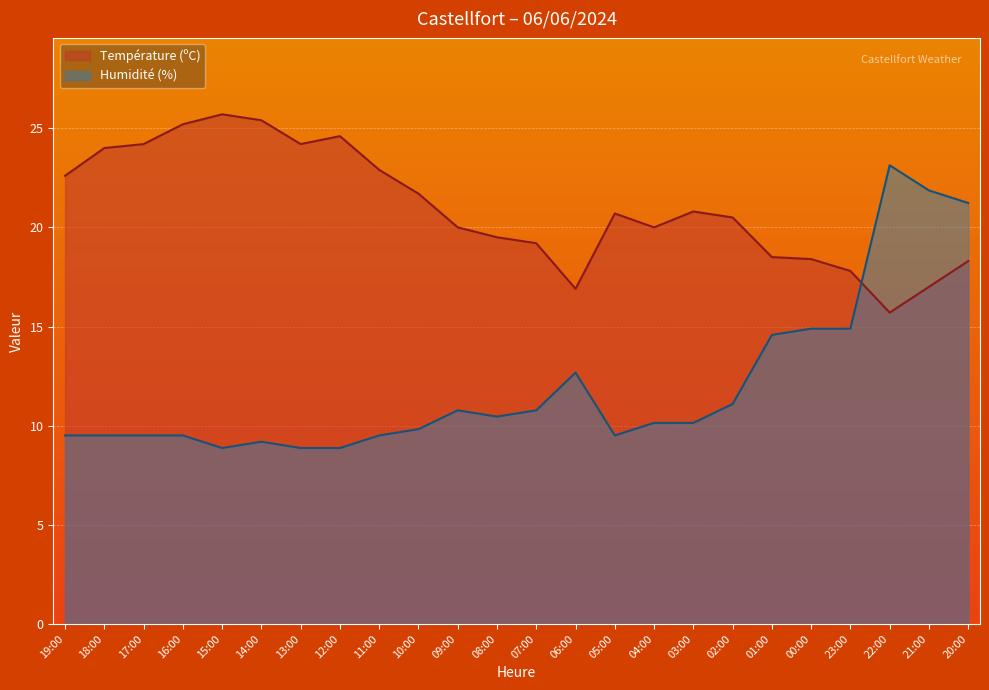

Which series changed the most between 10:00 and 02:00?

Humidité (%)